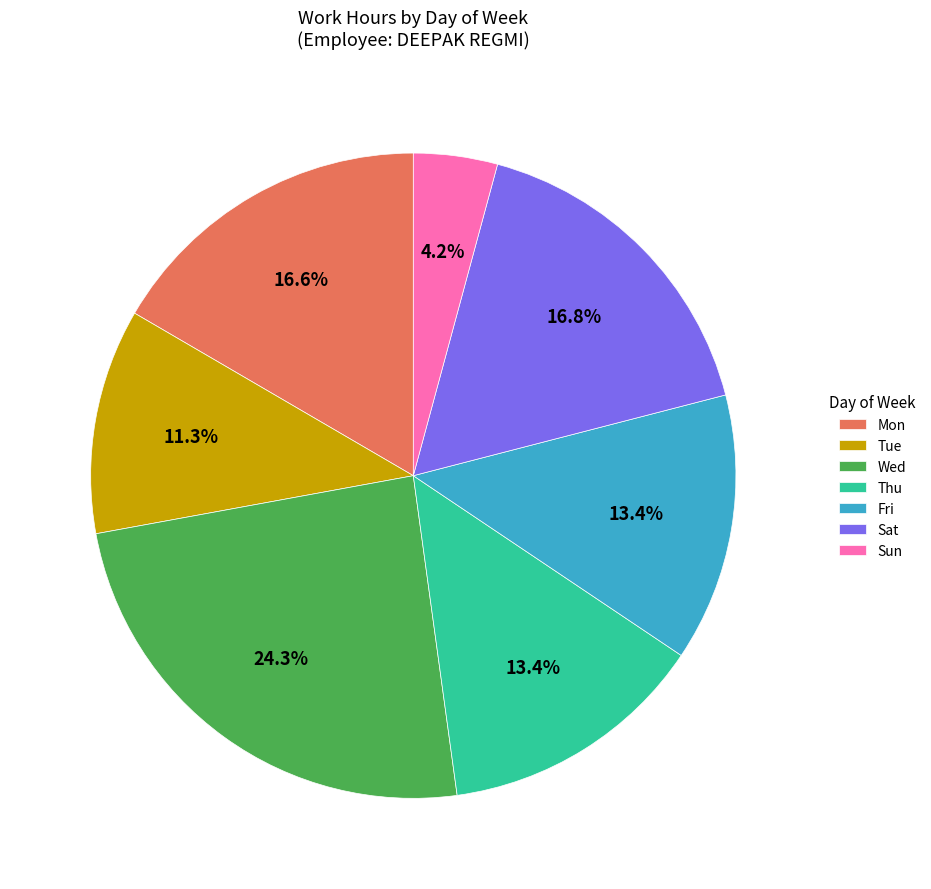

Which category has the smallest portion of the pie?

Sun